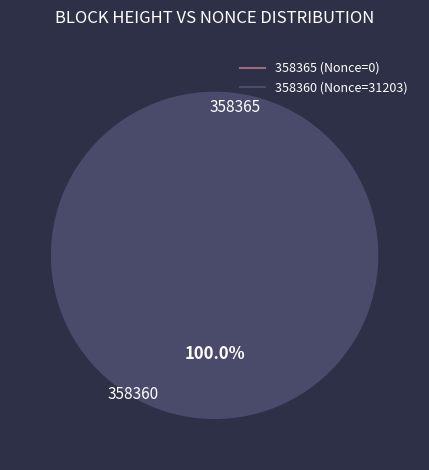

Does 358360 represent more than half of the total?

Yes